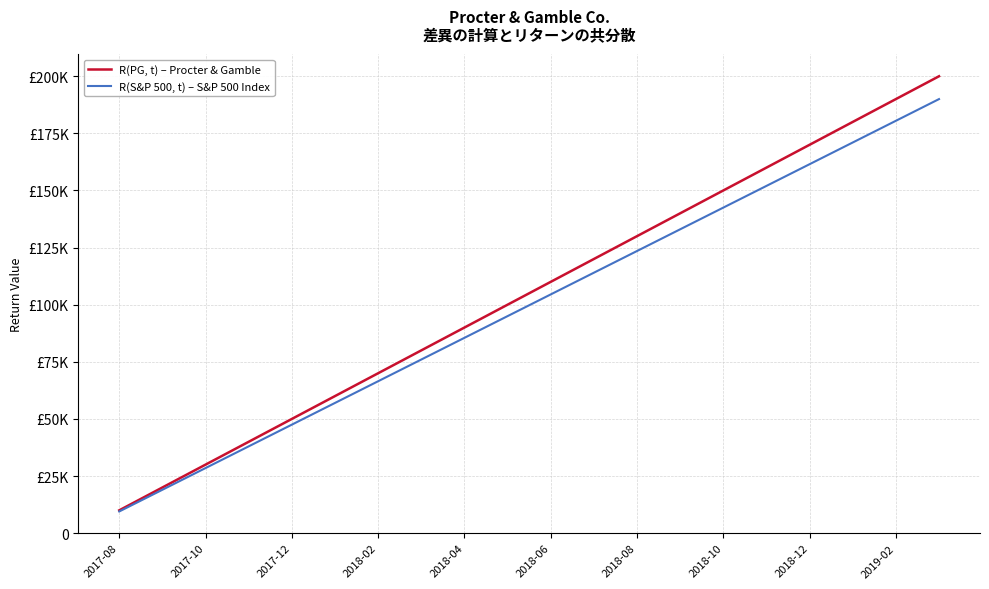

What are all the series names shown in the legend?

R(PG, t) – Procter & Gamble, R(S&P 500, t) – S&P 500 Index